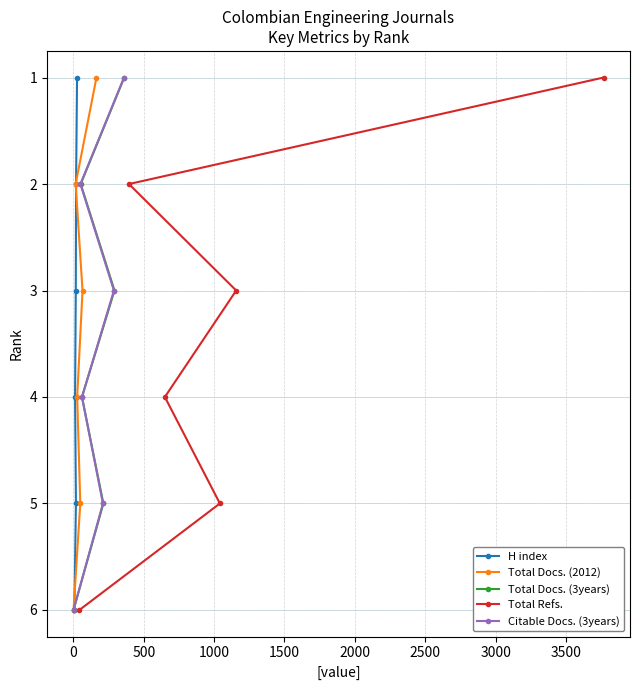

What is the highest value of the Total Docs. (2012) series?

6